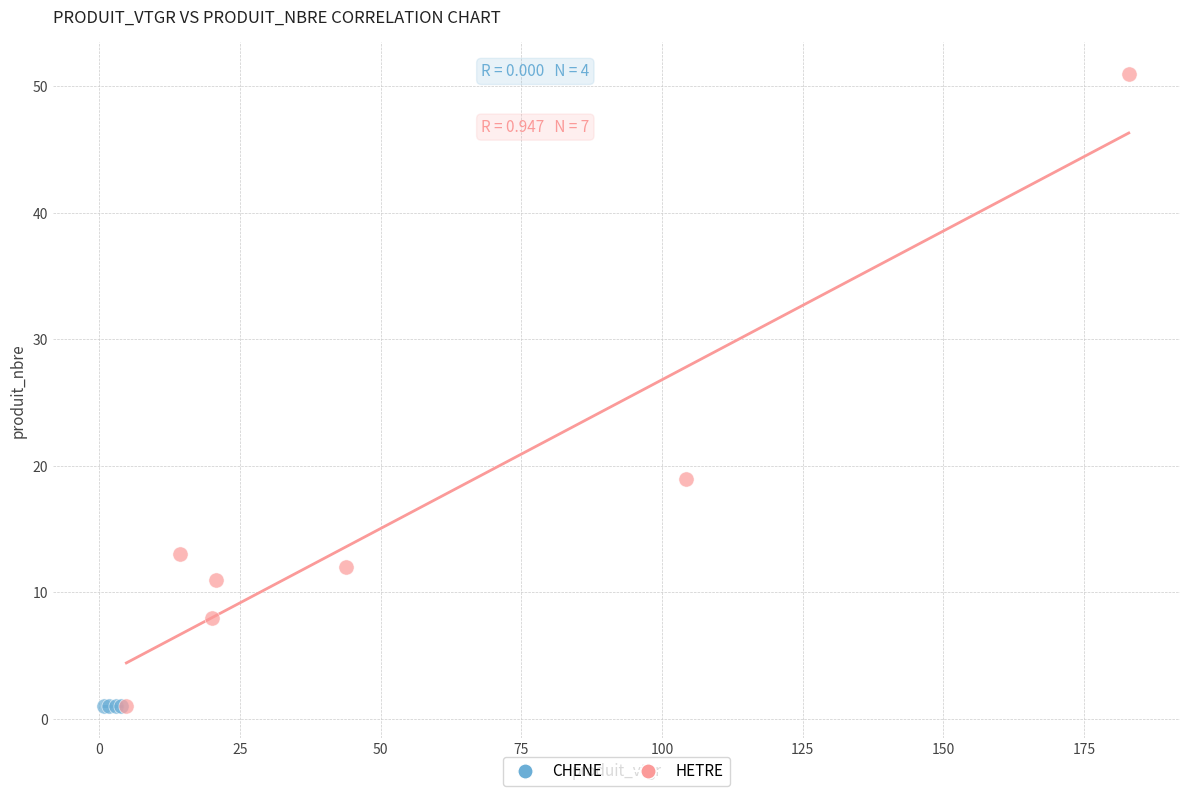

Which series contains the highest Y value?

HETRE